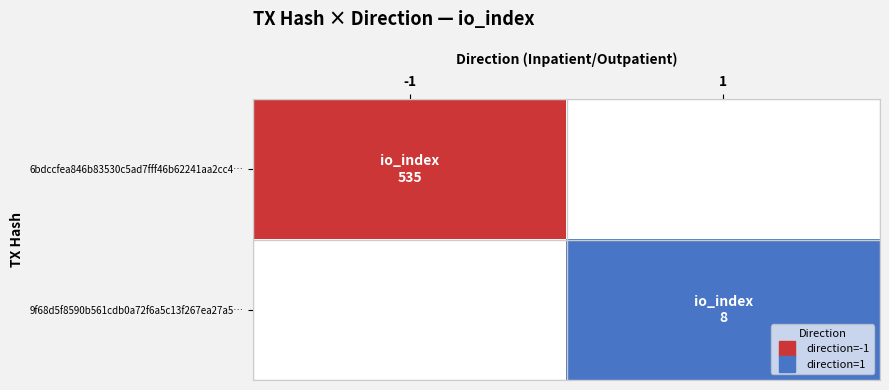

List the labels in order of 9f68d5f8590b561cdb0a72f6a5c13f267ea27a5… value, smallest first.

-1, 1